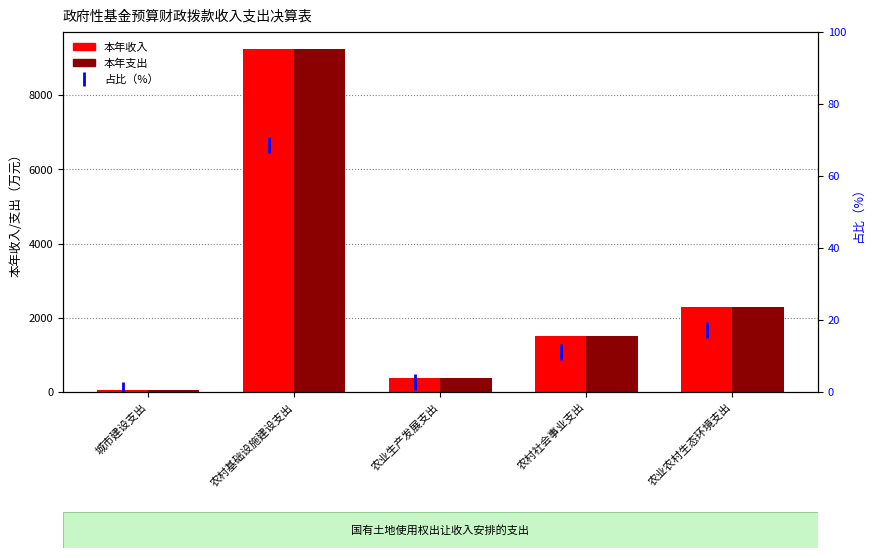

What is the value of the 本年支出 bar at the 1st from the left?

61.9